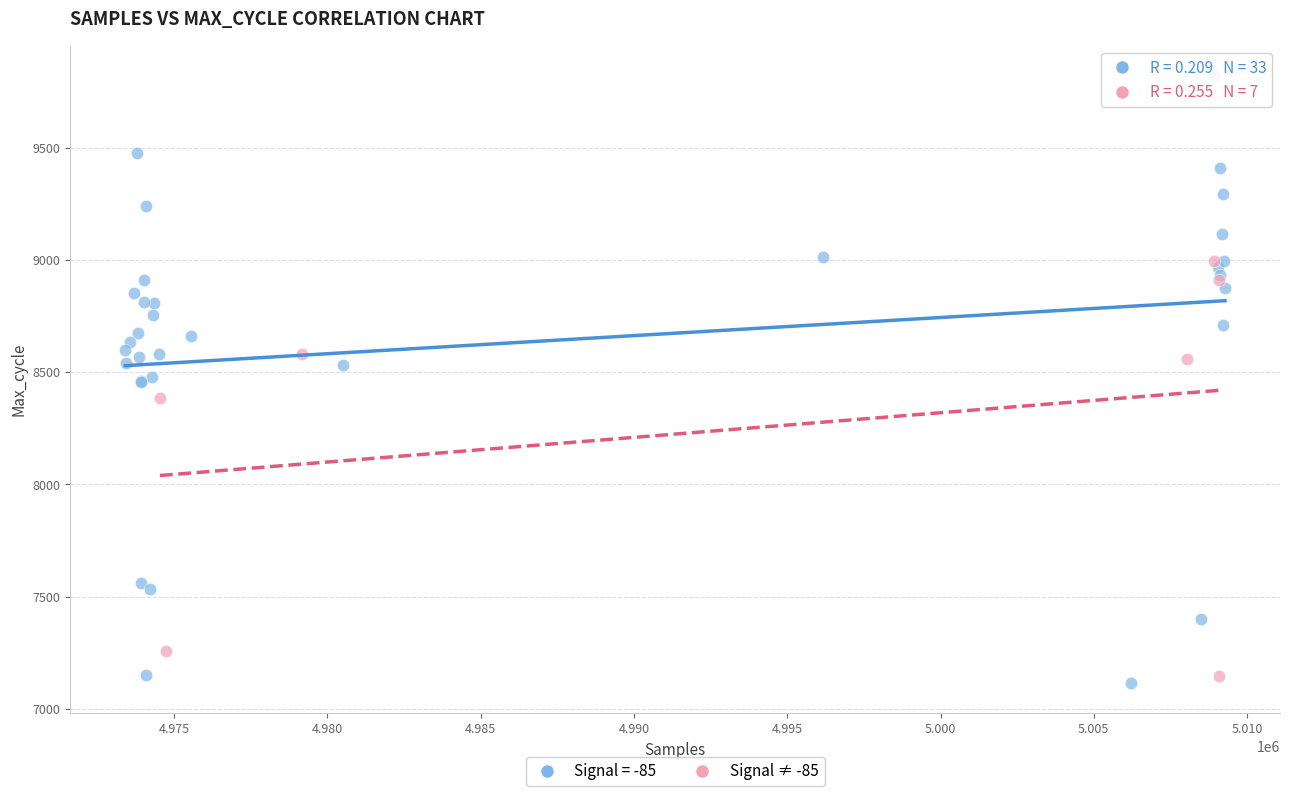

Which series has the widest spread of Y values?

Signal = -85